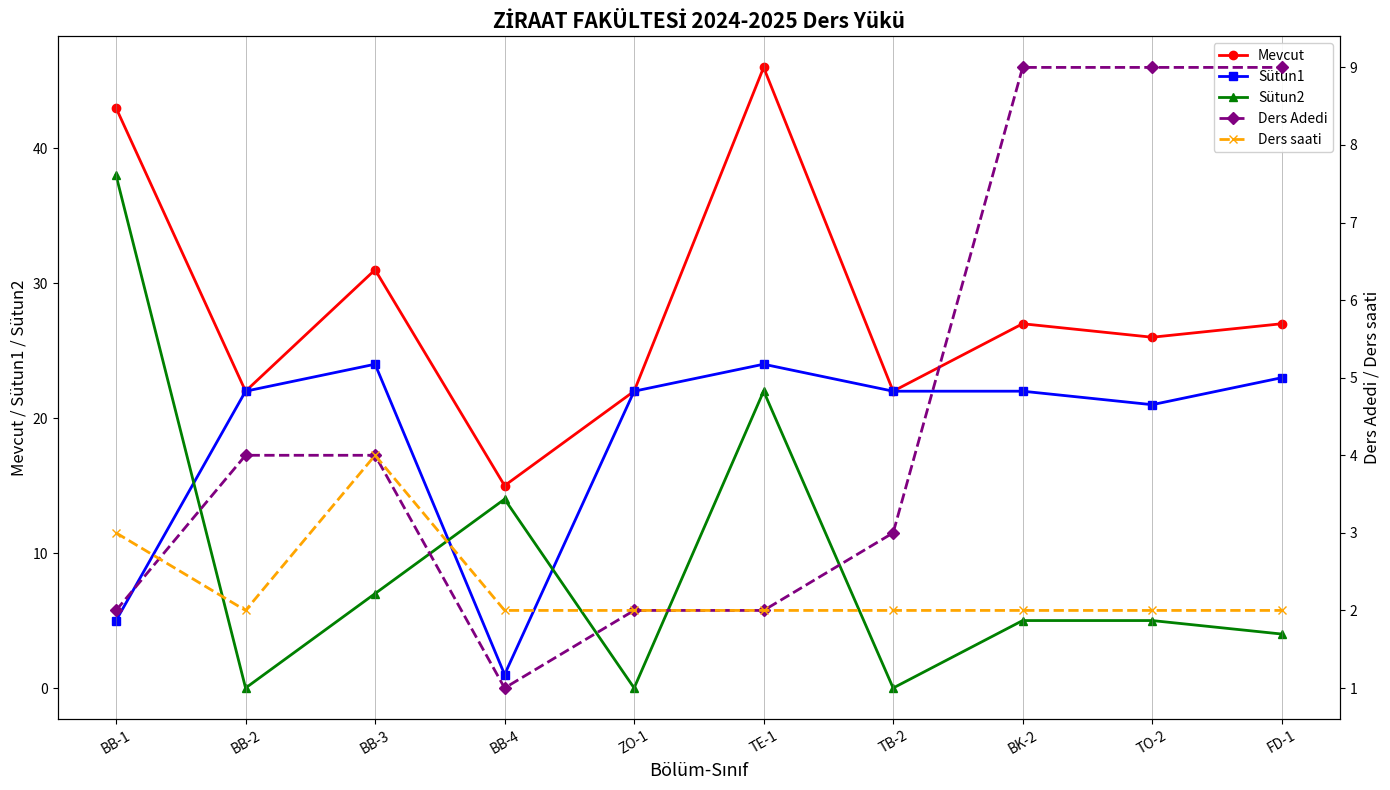

What are all the series names shown in the legend?

Mevcut, Sütun1, Sütun2, Ders Adedi, Ders saati